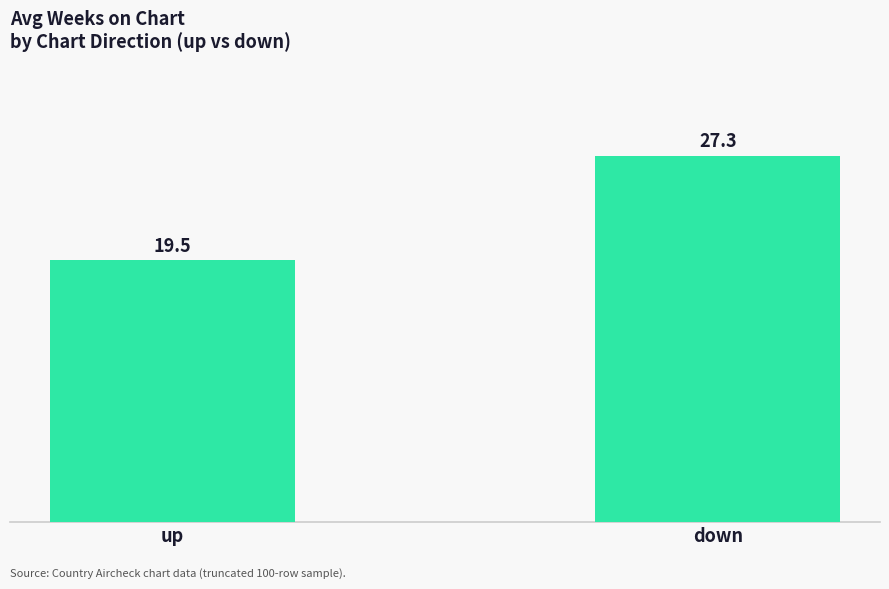

What is the value of the 2nd bar from the left?

27.3